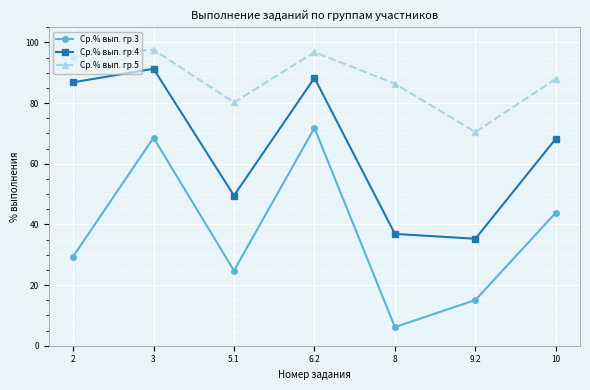

The value of Ср.% вып. гр.4 at 2 is 86.9. True or false?

True